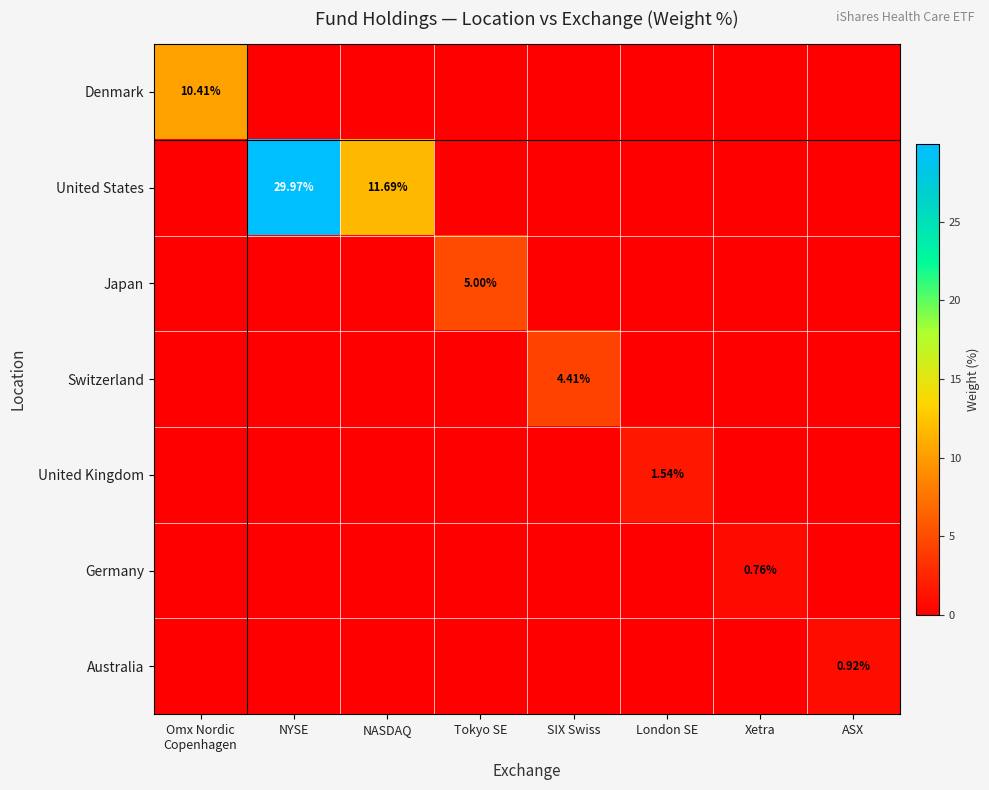

Is the value of United States at SIX Swiss greater than the value of United Kingdom at ASX?

No